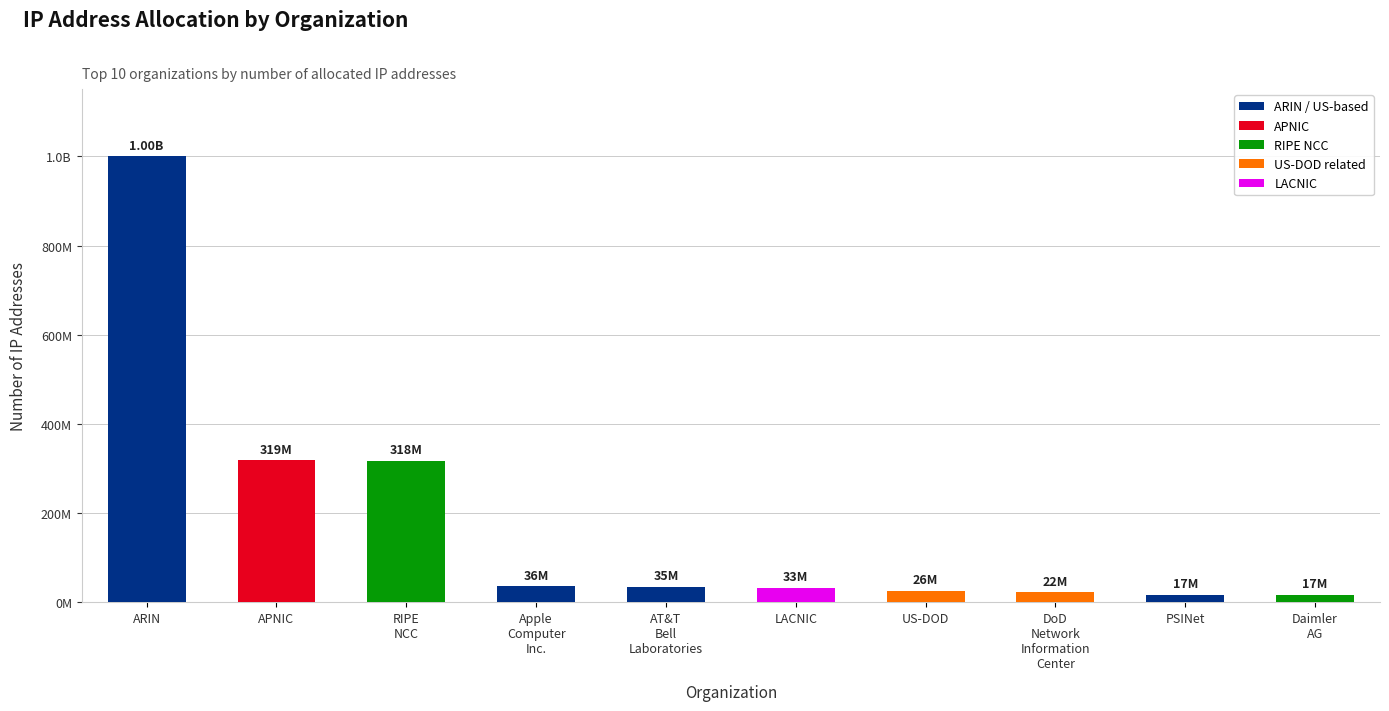

The chart shows a value of 534394215 at ARIN. True or false?

False